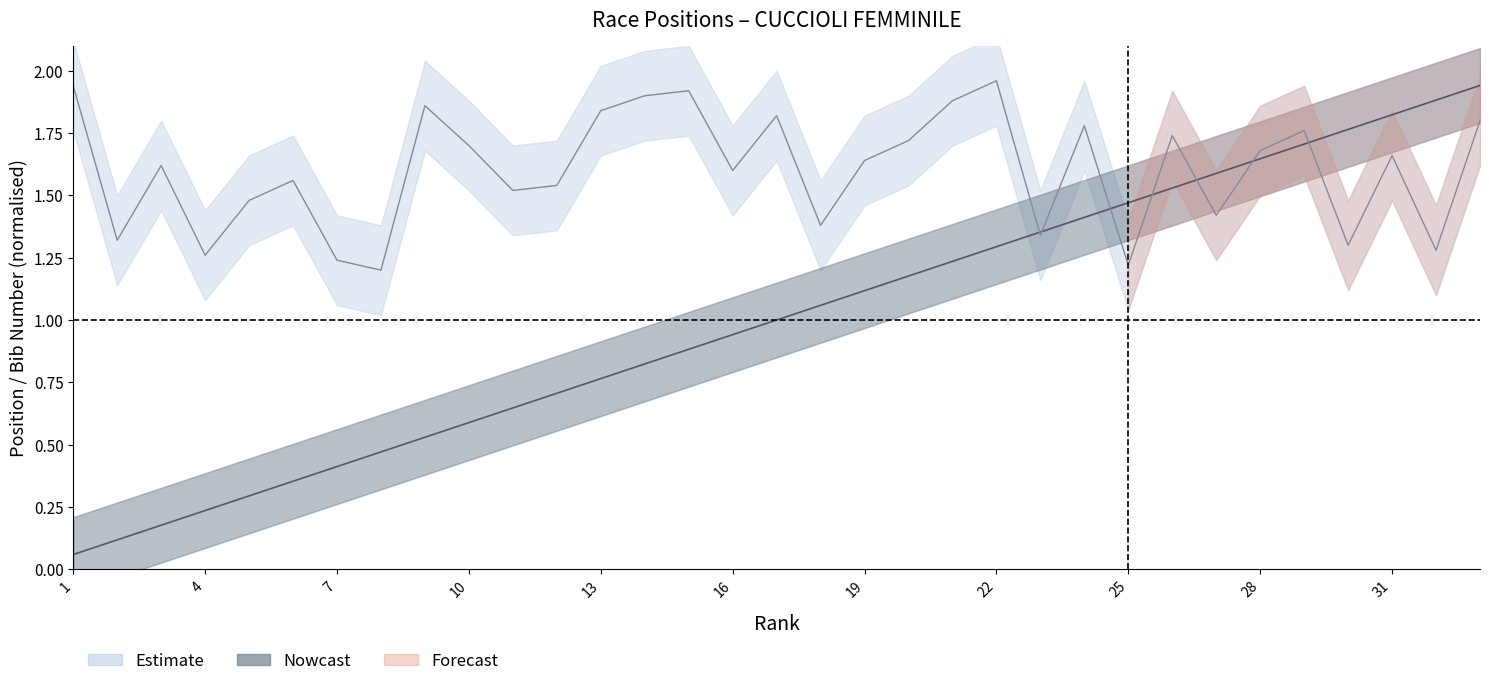

Reading left to right, list all the values displayed in this chart.

Pos: 0.1	0.1	0.2	0.2	0.3	0.4	0.4	0.5	0.5	0.6	0.6	0.7	0.8	0.8	0.9	0.9	1.0	1.1	1.1	1.2	1.2	1.3	1.4	1.4	1.5	1.5	1.6	1.6	1.7	1.8	1.8	1.9	1.9
Pett: 1.9	1.3	1.6	1.3	1.5	1.6	1.2	1.2	1.9	1.7	1.5	1.5	1.8	1.9	1.9	1.6	1.8	1.4	1.6	1.7	1.9	2.0	1.3	1.8	1.2	1.7	1.4	1.7	1.8	1.3	1.7	1.3	1.8